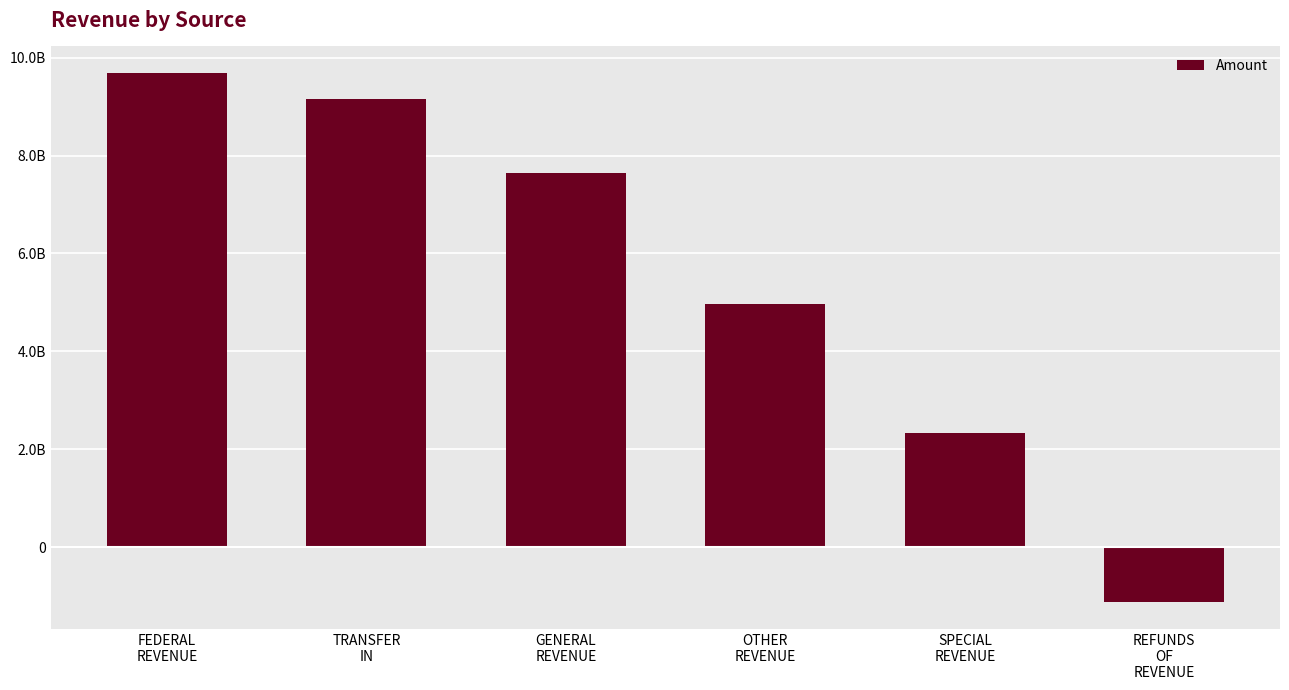

Which has a higher value, REFUNDS
OF
REVENUE or OTHER
REVENUE?

OTHER
REVENUE